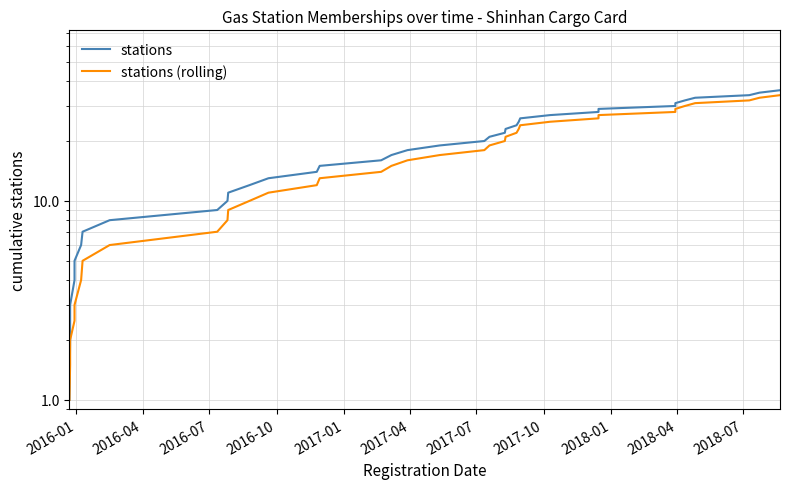

Is this an area chart (filled region under the line)?

No